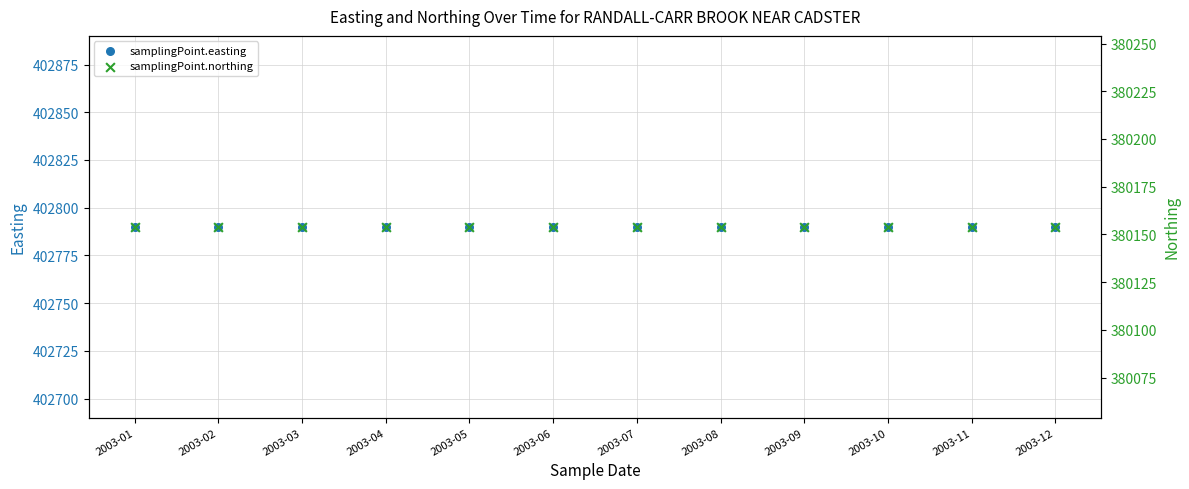

At which category is the sum across all series the highest?

2003-01